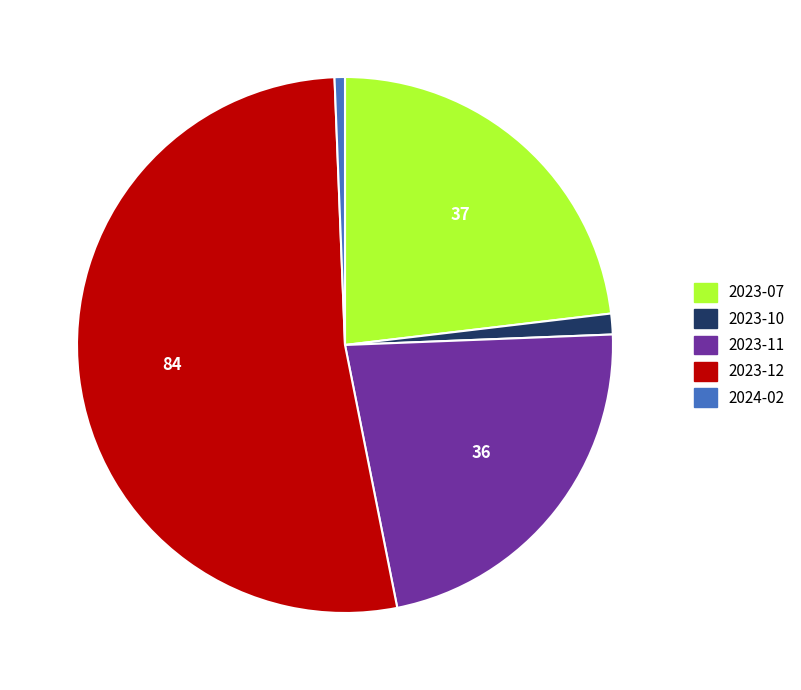

Which slice is the smallest?

2024-02